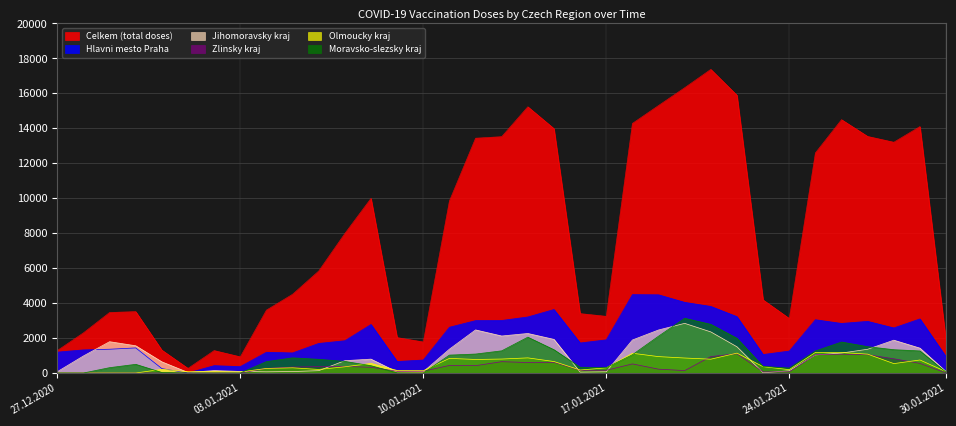

Count the number of categories in the chart.

35